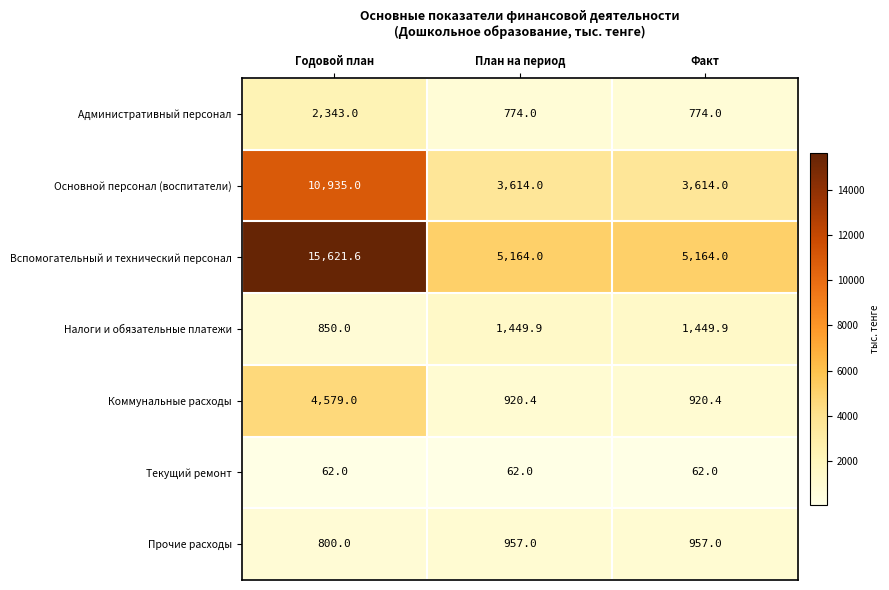

How many series are shown in this chart?

7